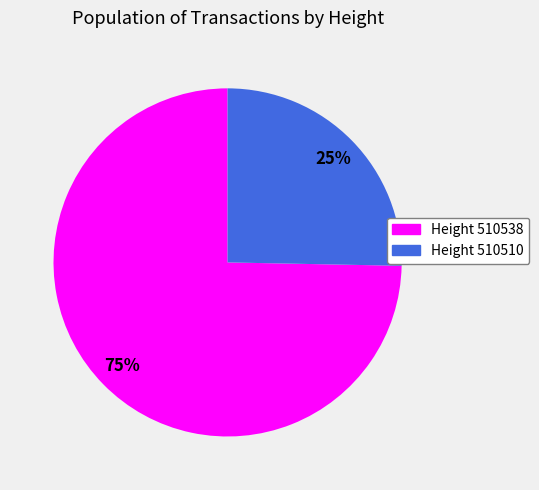

To the nearest percent, what is the average slice percentage?

50%